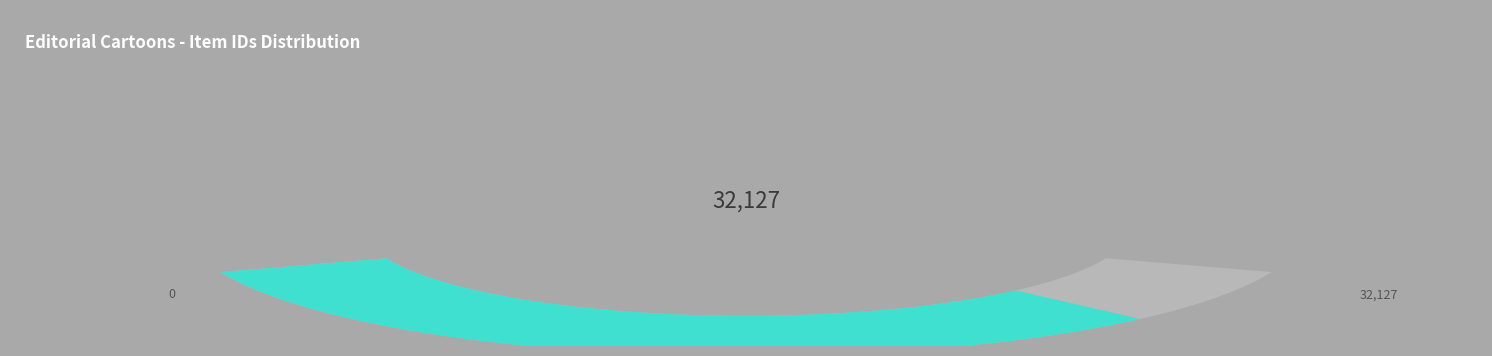

Does any single category account for the majority?

No